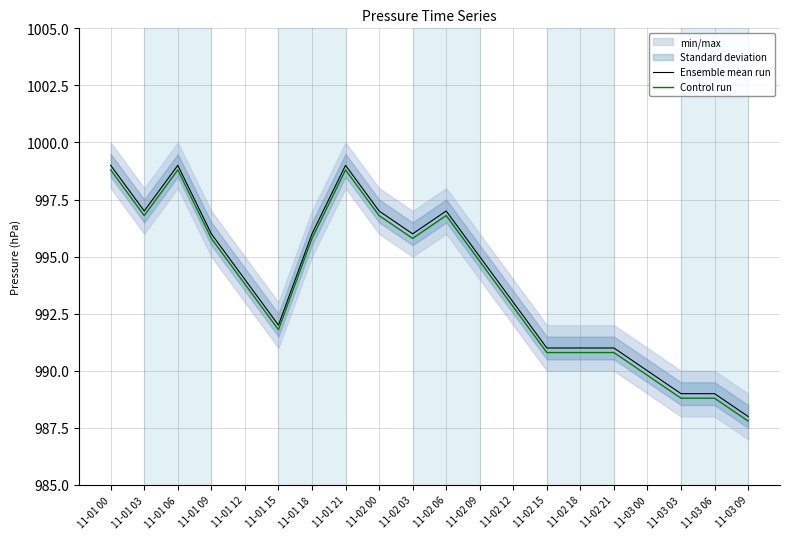

True or false: Control run and Ensemble mean run intersect in this chart.

False